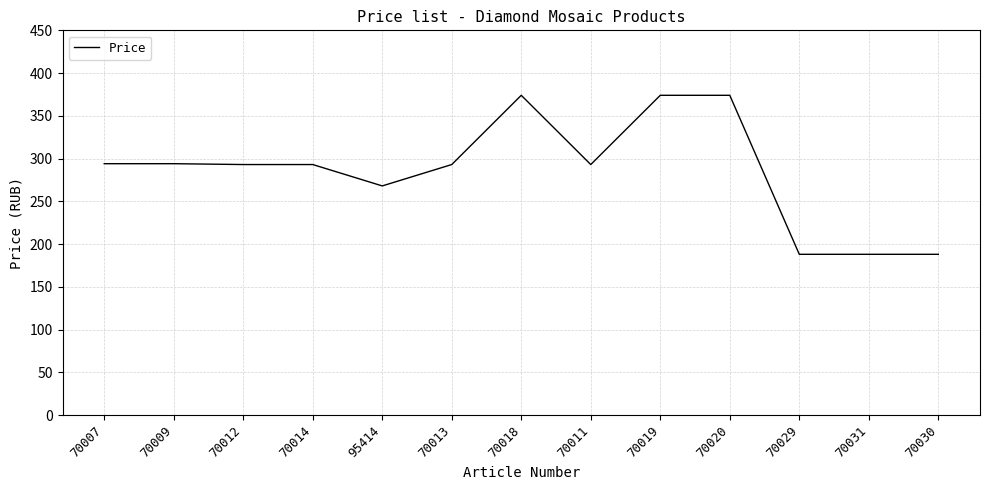

The value at 70031 is 306. True or false?

False